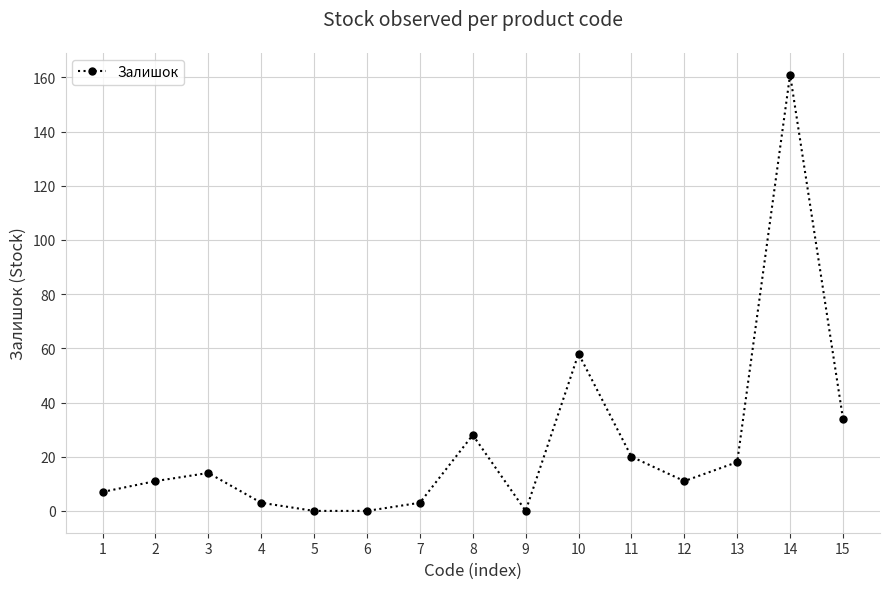

True or false: there are more than 0 points higher than both neighbors.

True